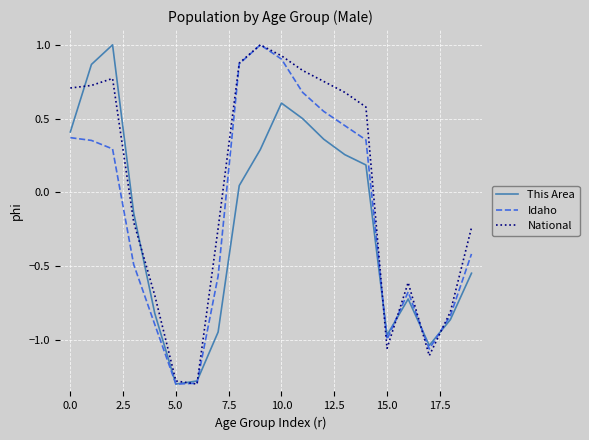

True or false: Idaho and National intersect in this chart.

True